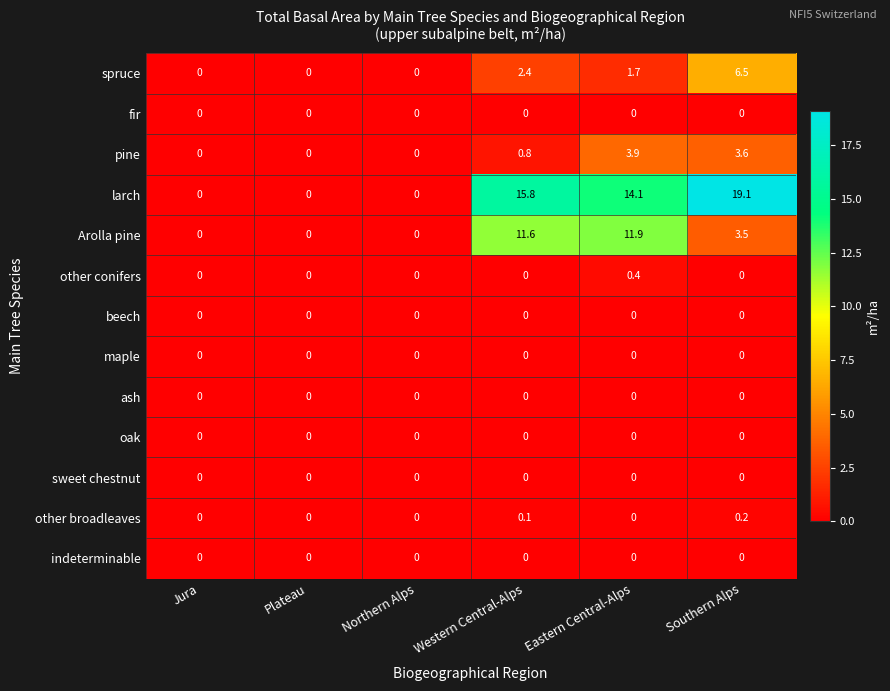

What is the maximum value shown in the chart?

19.1